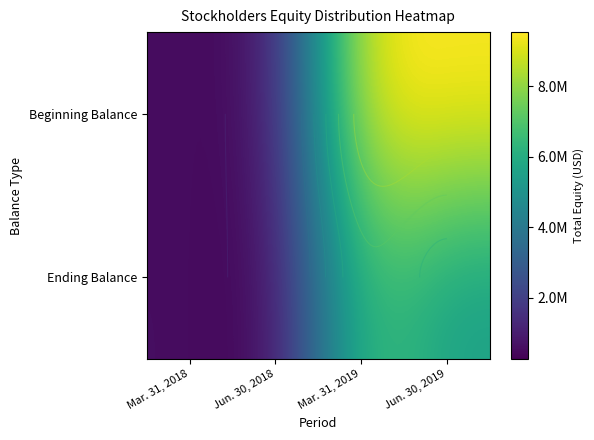

Rank the series by their maximum value, from lowest to highest.

Ending Balance, Beginning Balance